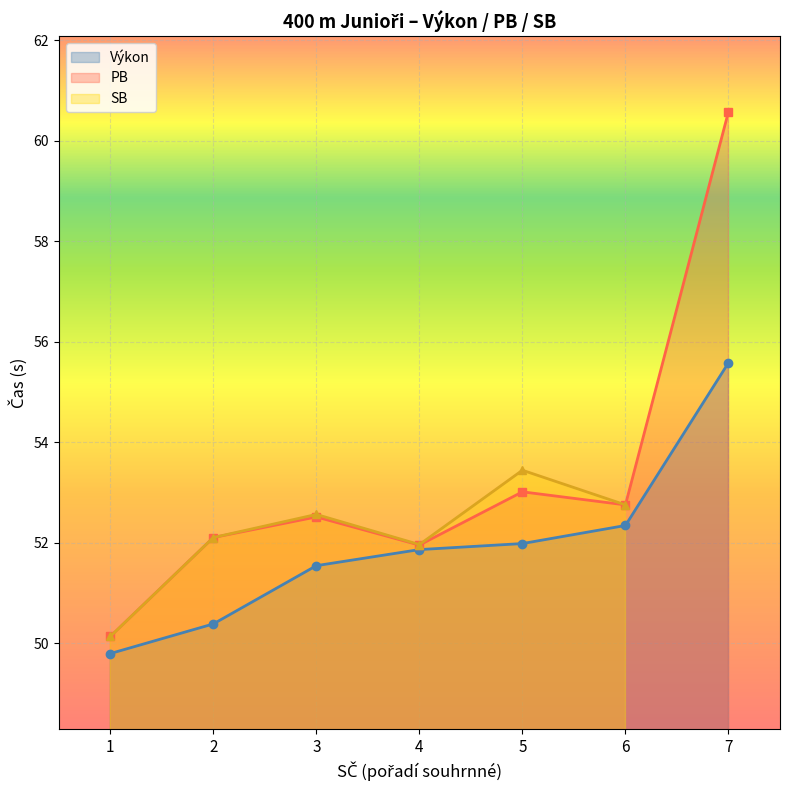

What is the value of the PB point at the 6th from the left?

52.8